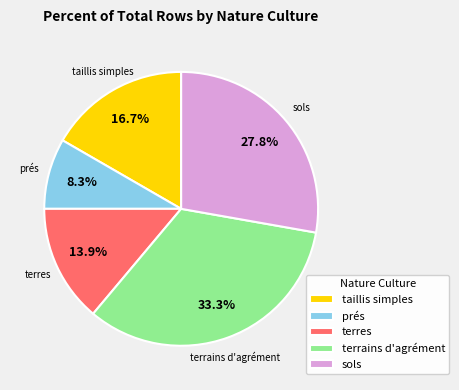

Rank the categories by value from lowest to highest.

prés, terres, taillis simples, sols, terrains d'agrément